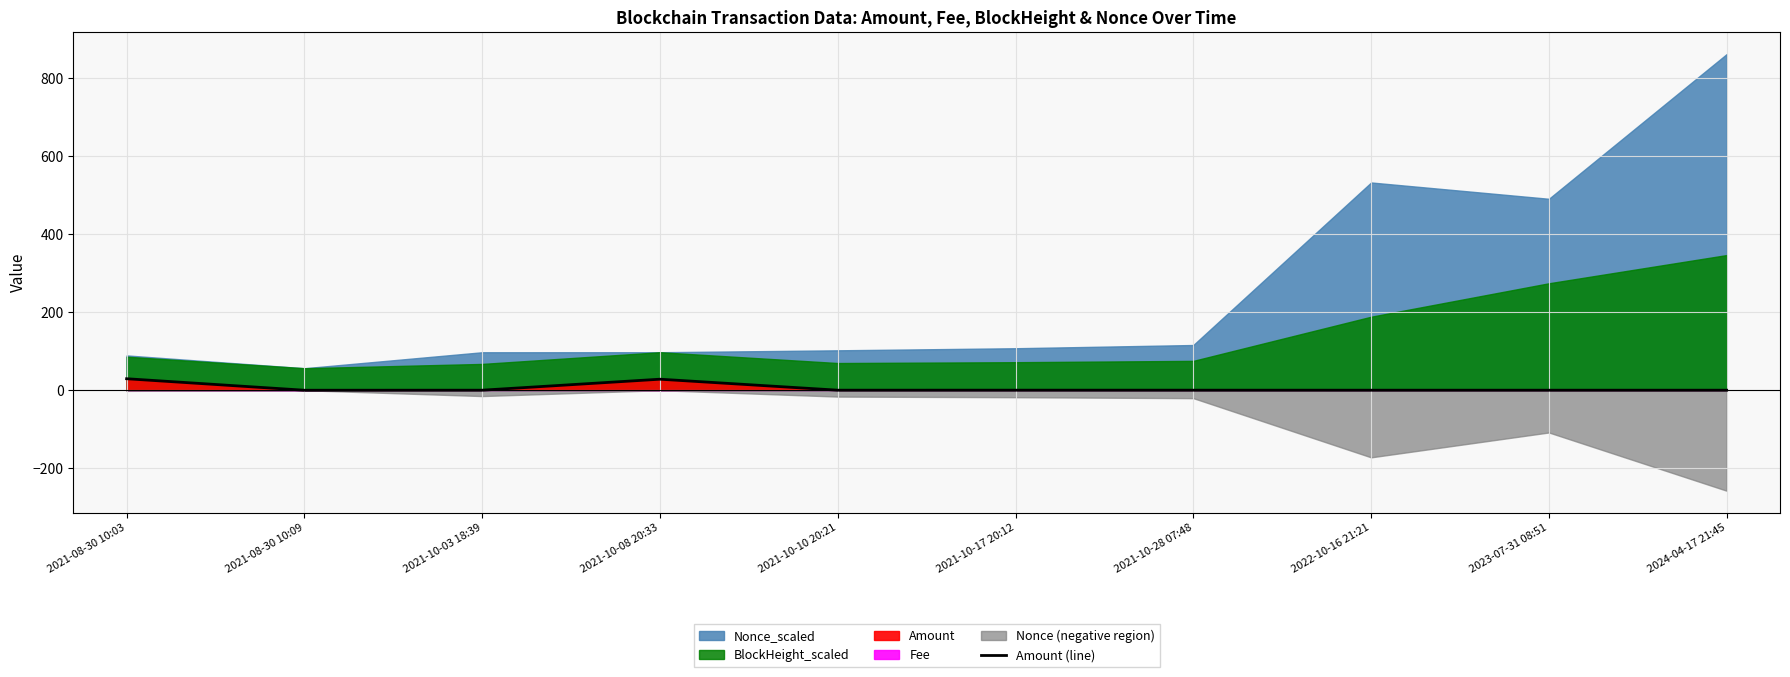

What is the maximum value for Amount (line)?

29.5